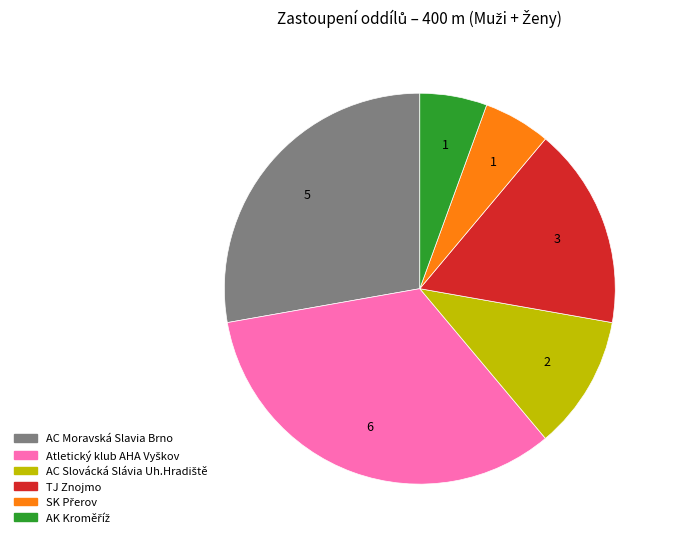

True or false: AC Moravská Slavia Brno accounts for 37% of the total.

False